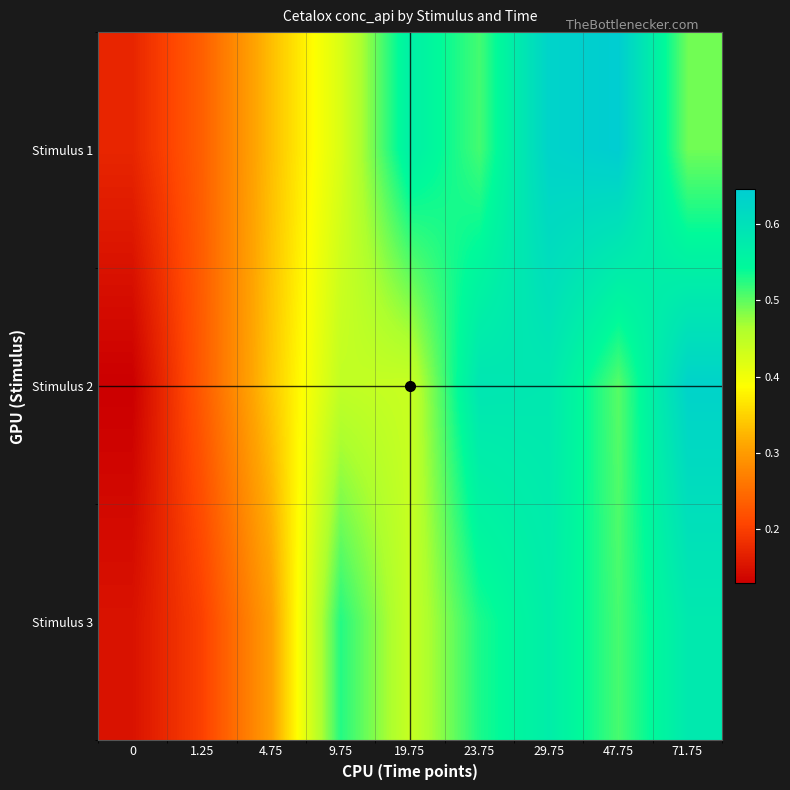

Reading left to right, transcribe all the data shown in this chart.

Stimulus 1: 0=0.2	1.25=0.2	4.75=0.3	9.75=0.4	19.75=0.6	23.75=0.5	29.75=0.6	47.75=0.6	71.75=0.5
Stimulus 2: 0=0.1	1.25=0.2	4.75=0.3	9.75=0.4	19.75=0.4	23.75=0.6	29.75=0.6	47.75=0.5	71.75=0.6
Stimulus 3: 0=0.2	1.25=0.2	4.75=0.3	9.75=0.5	19.75=0.4	23.75=0.5	29.75=0.6	47.75=0.5	71.75=0.6